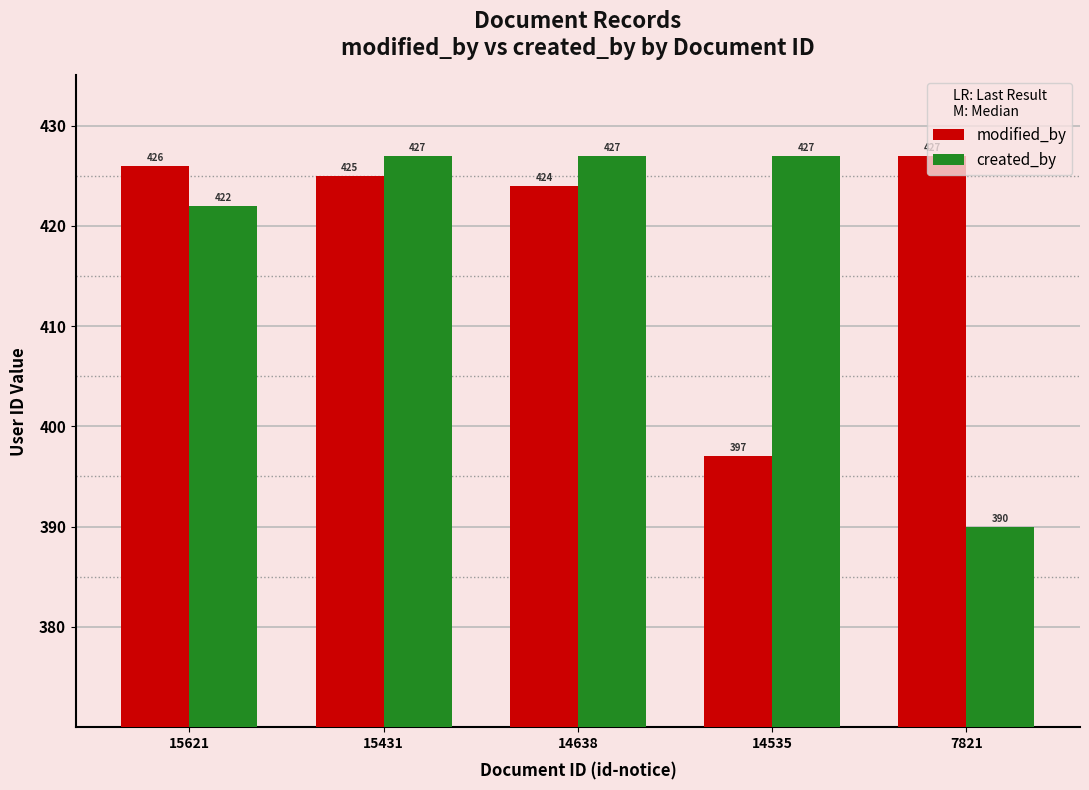

Reading left to right, transcribe all the data shown in this chart.

modified_by: 426	425	424	397	427
created_by: 422	427	427	427	390